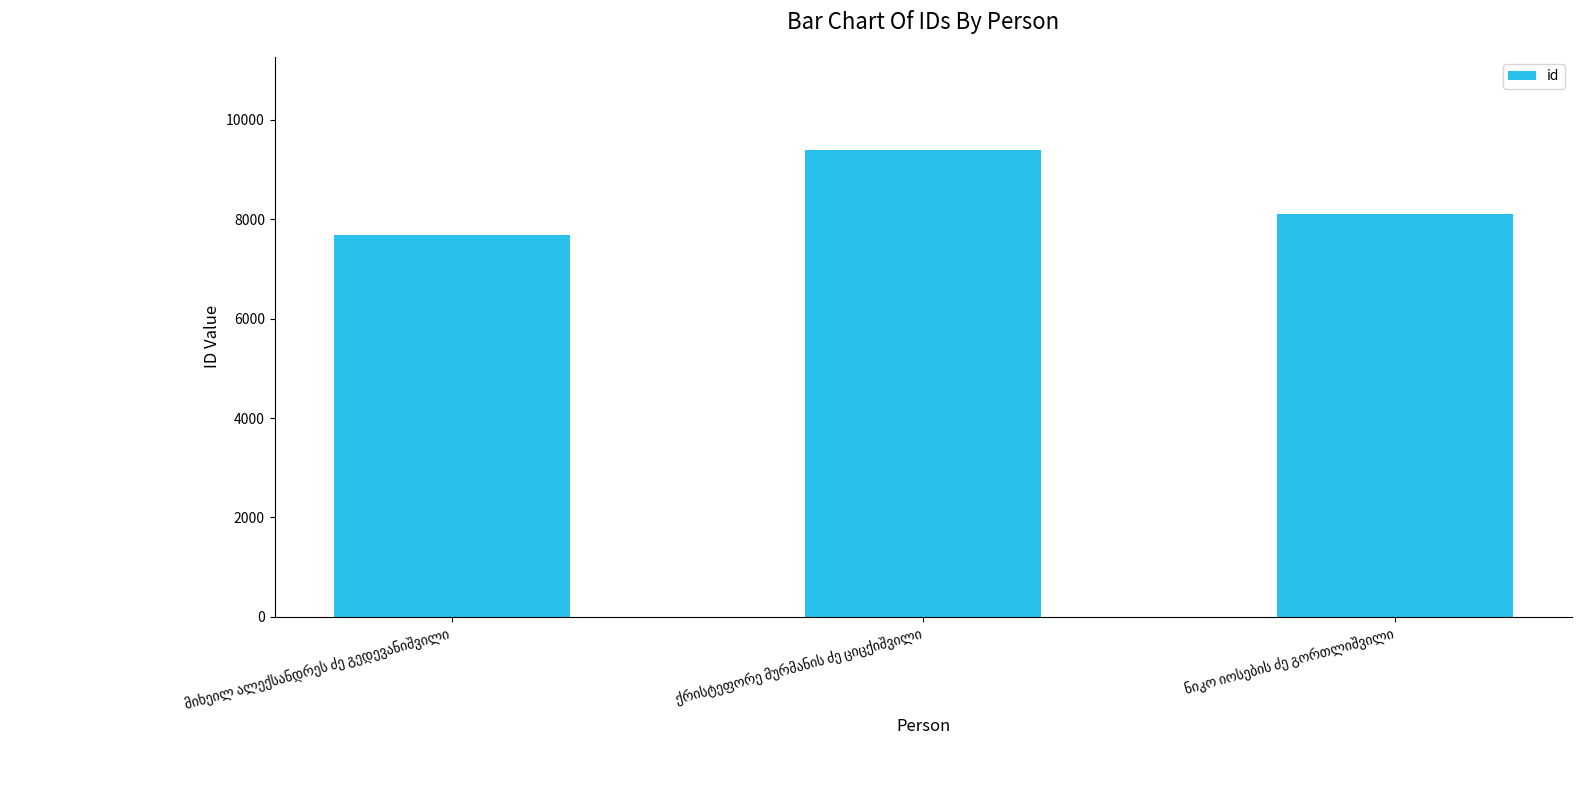

What is the value of the 3rd bar from the left?

8105